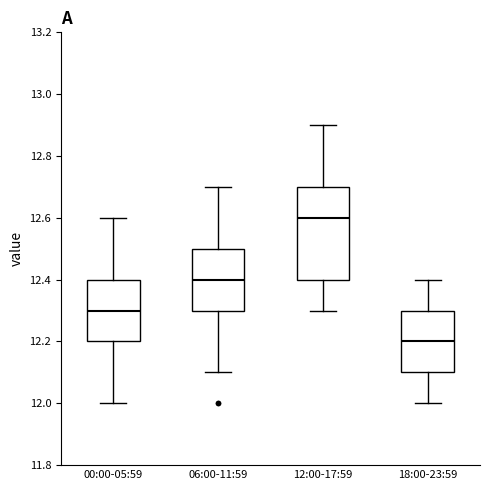

Reading left to right, transcribe this box plot: for each box, give where its median line is, the range the box spans, and where its two whiskers end, as read against the y-axis. The values are not printed on the chart, so give them approximately, as read against the axis.

00:00-05:59: median 12.3, box 12.2 to 12.4, whiskers 12.0 to 12.6
06:00-11:59: median 12.4, box 12.3 to 12.5, whiskers 12.1 to 12.7
12:00-17:59: median 12.6, box 12.4 to 12.7, whiskers 12.3 to 12.9
18:00-23:59: median 12.2, box 12.1 to 12.3, whiskers 12.0 to 12.4